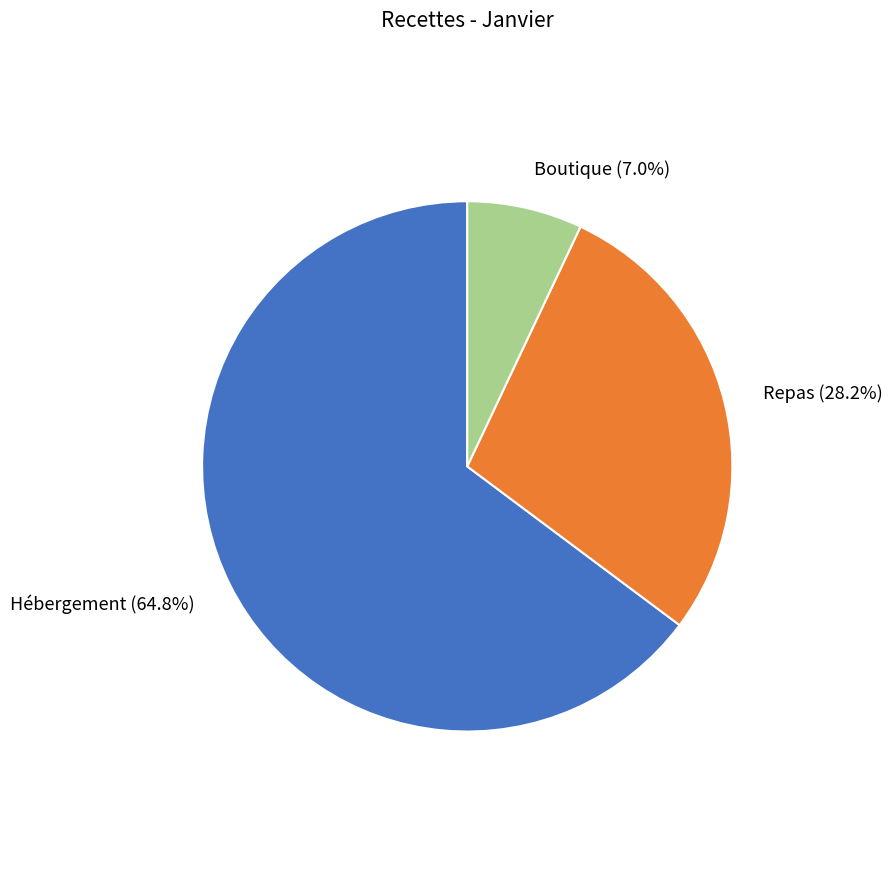

Does any single category account for the majority?

Yes